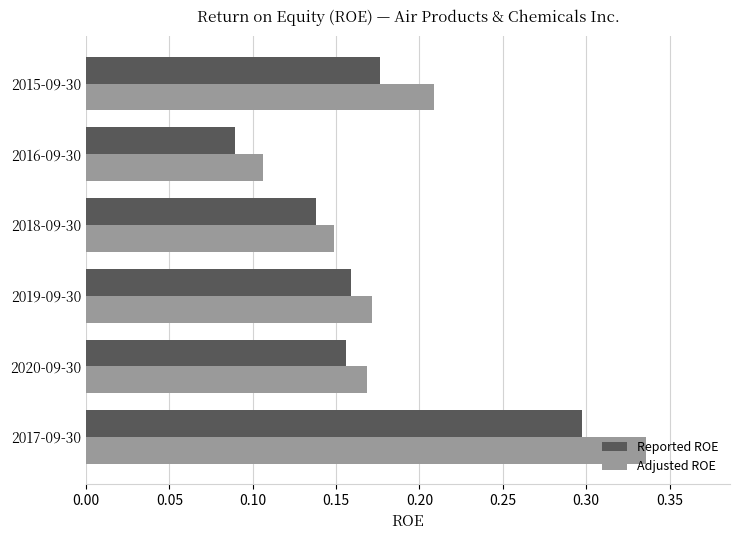

Which series has the widest spread of values?

Adjusted ROE